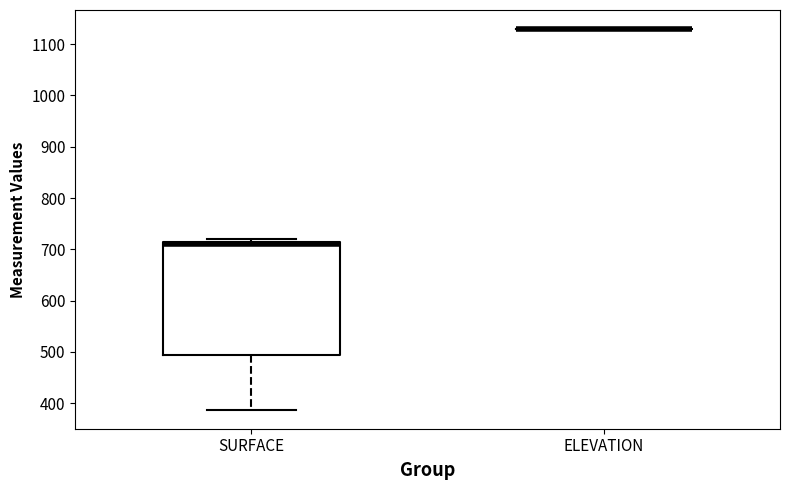

Reading left to right, transcribe this box plot: for each box, give where its median line is, the range the box spans, and where its two whiskers end, as read against the y-axis. The values are not printed on the chart, so give them approximately, as read against the axis.

SURFACE: median 710 (just below the box's upper edge), box 490 to 710, whiskers 390 to 720
ELEVATION: box collapsed to a line at 1130, whiskers 1130 to 1130